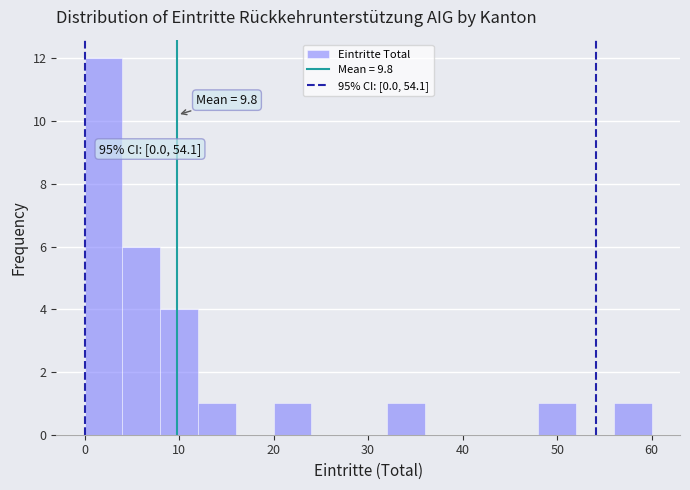

Which range on the x-axis has the tallest bar?

0 to 4